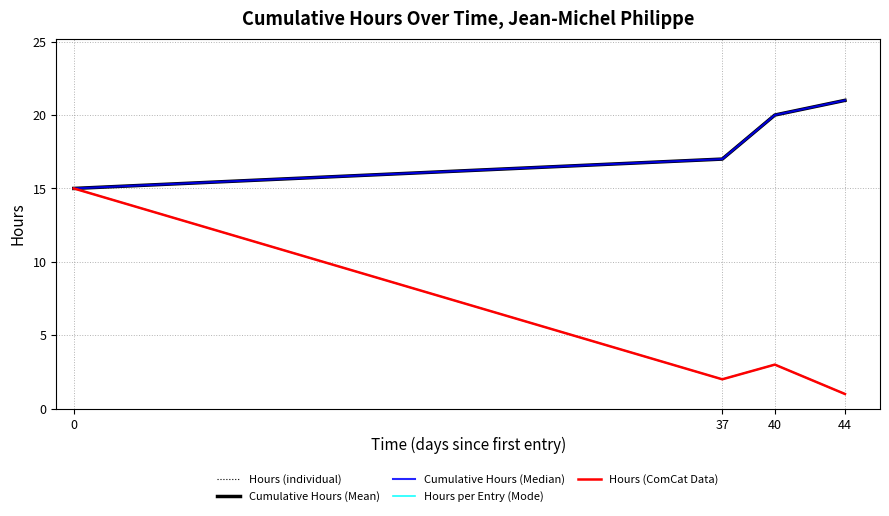

Does the chart display data point markers on the line(s)?

No